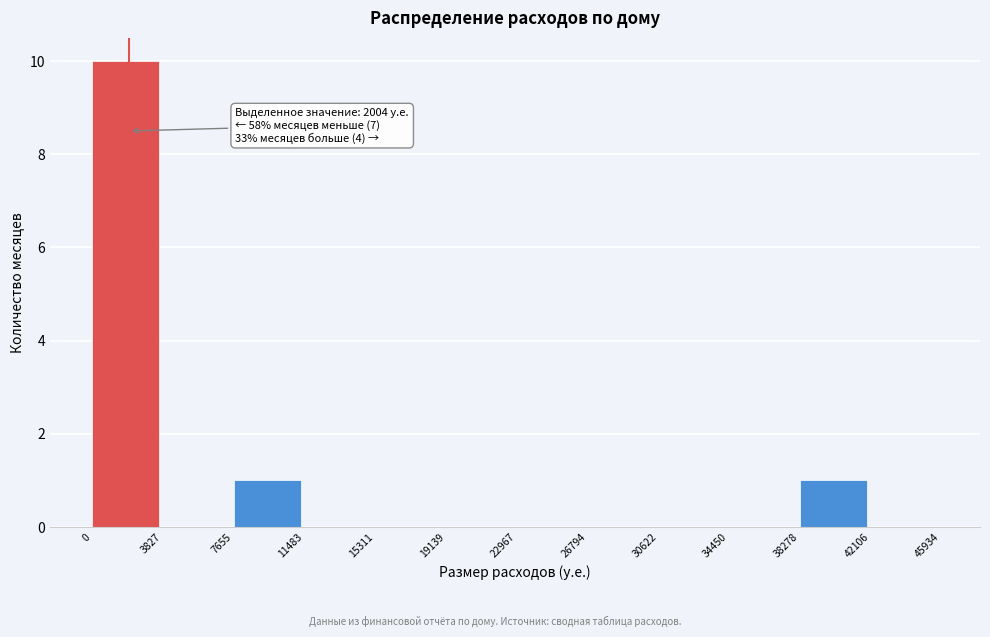

Which range on the x-axis has the tallest bar?

0 to 3827